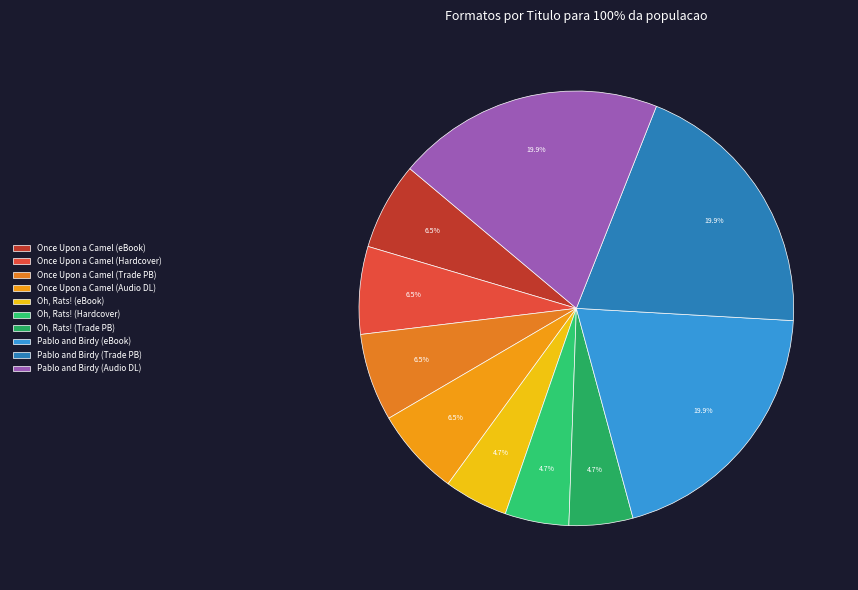

Count the number of slices in the pie.

10